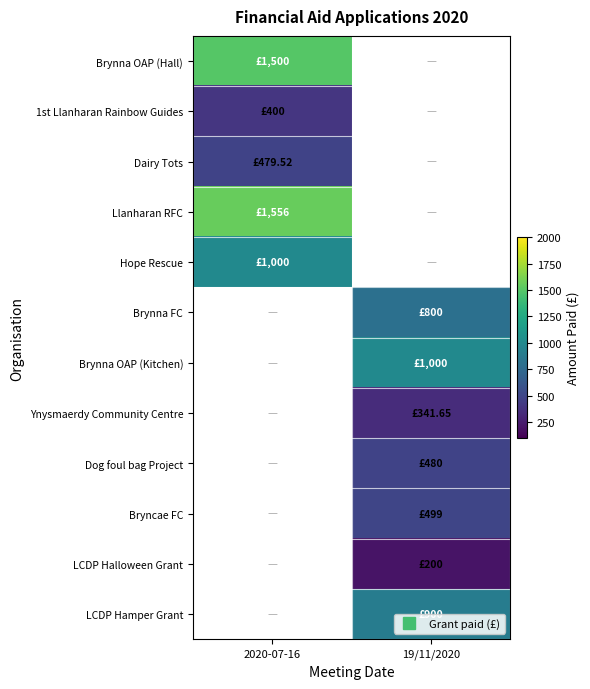

At which label is Dairy Tots closest to 479?

2020-07-16